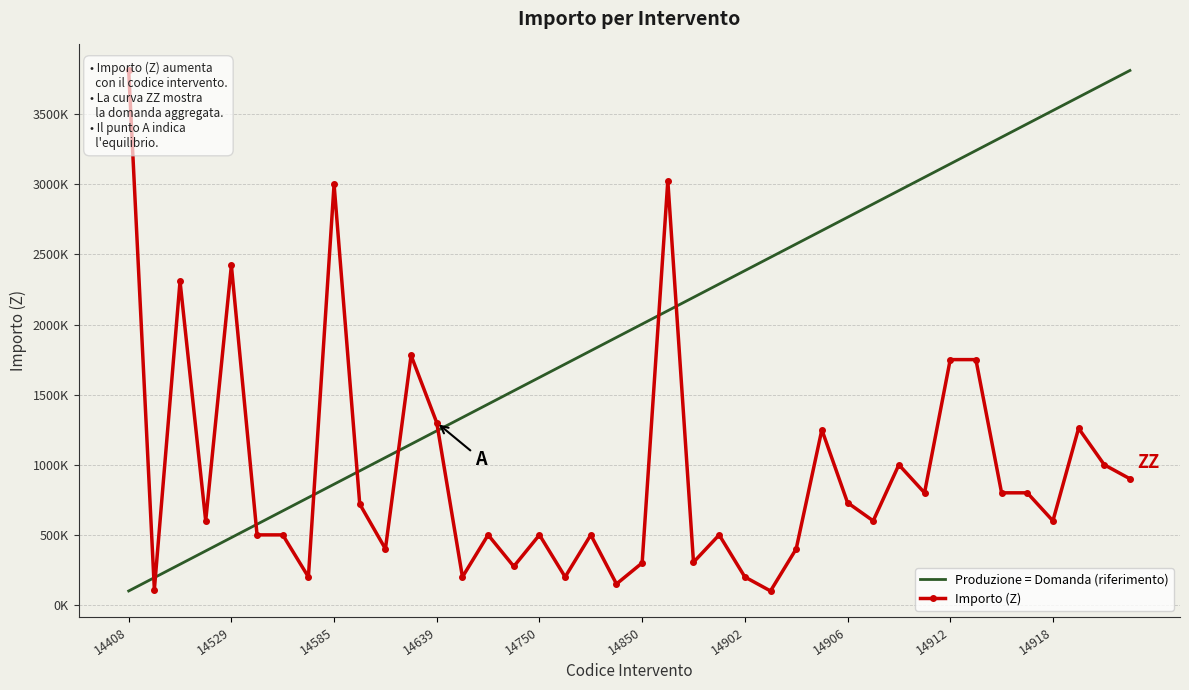

What is the sum of all Produzione = Domanda (riferimento) values?

78240000.0